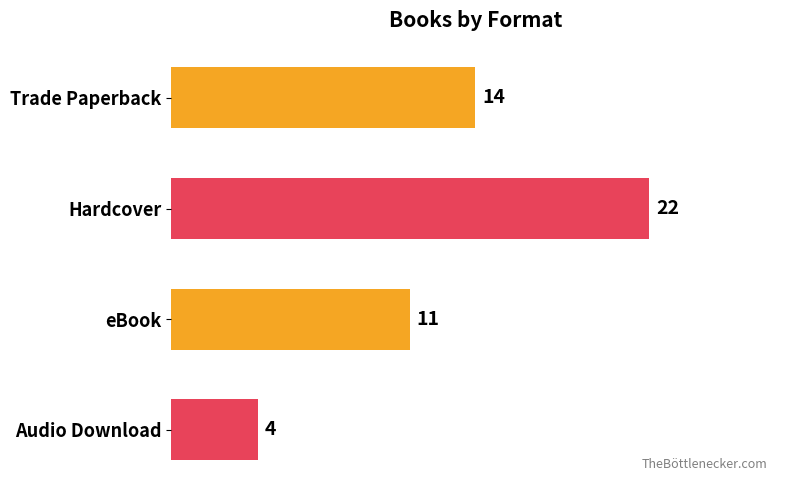

What is the minimum value shown in the chart?

4